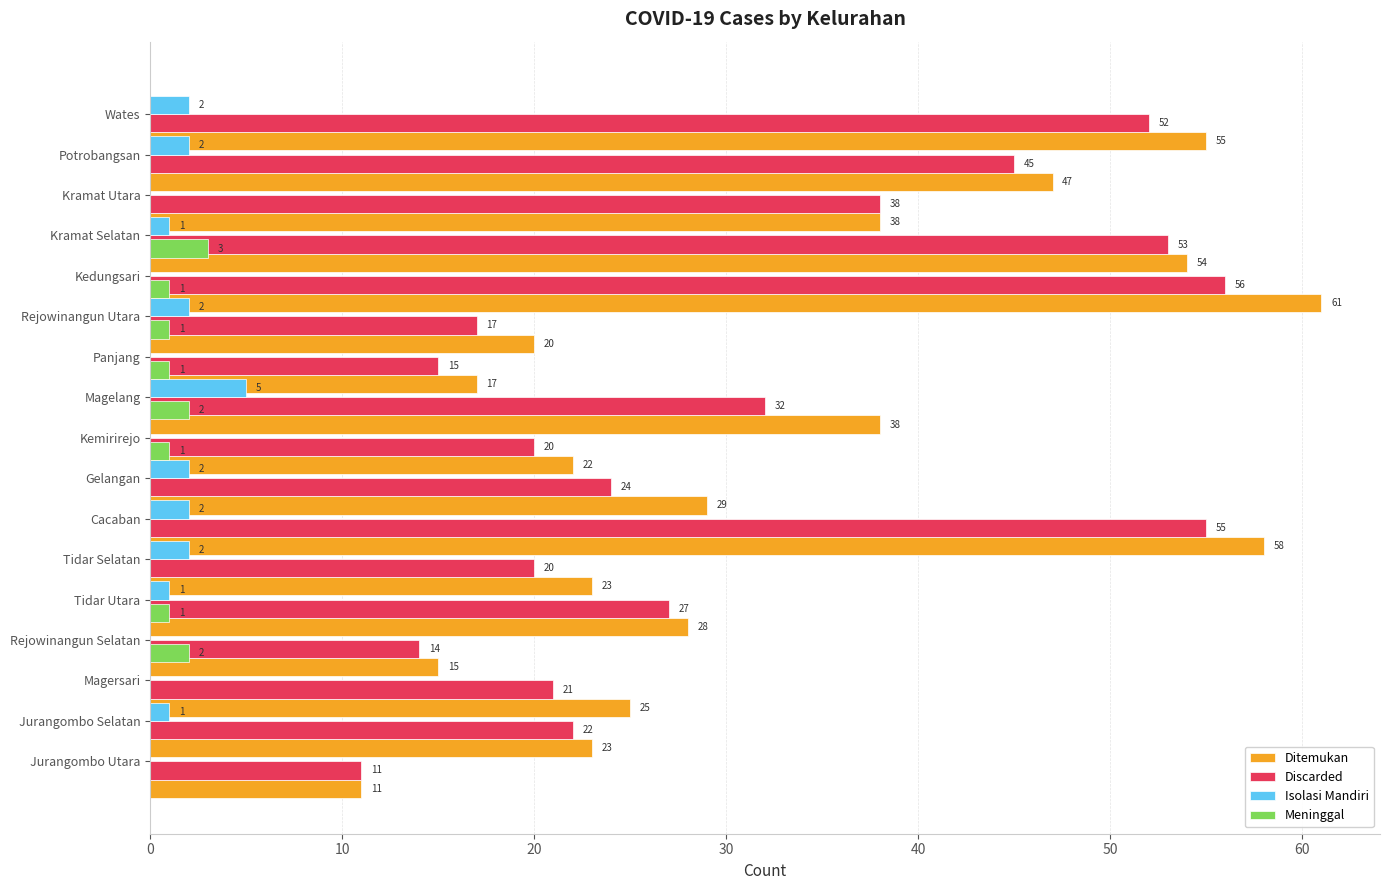

Count the Isolasi Mandiri values in the range 0 to 2.

16